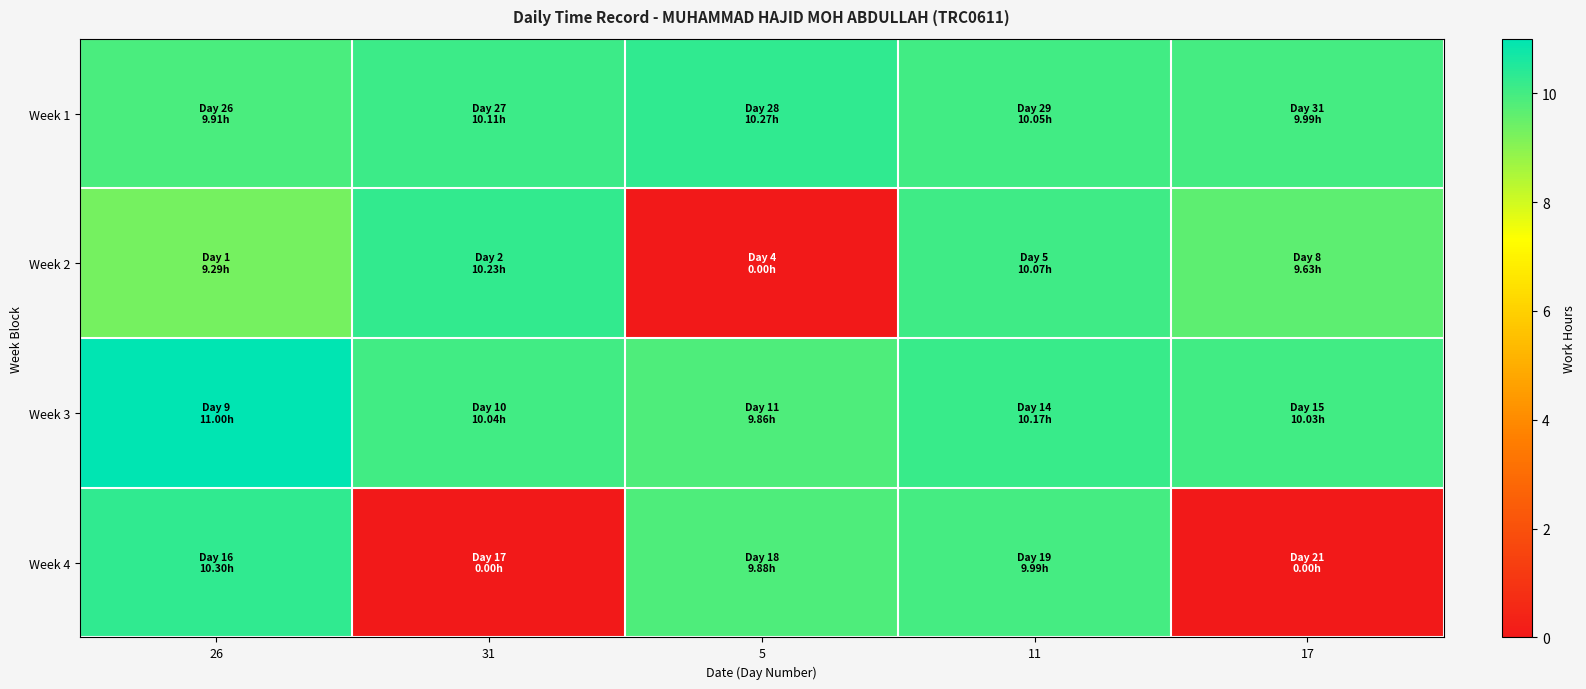

At which category does the chart reach its minimum across all series?

5